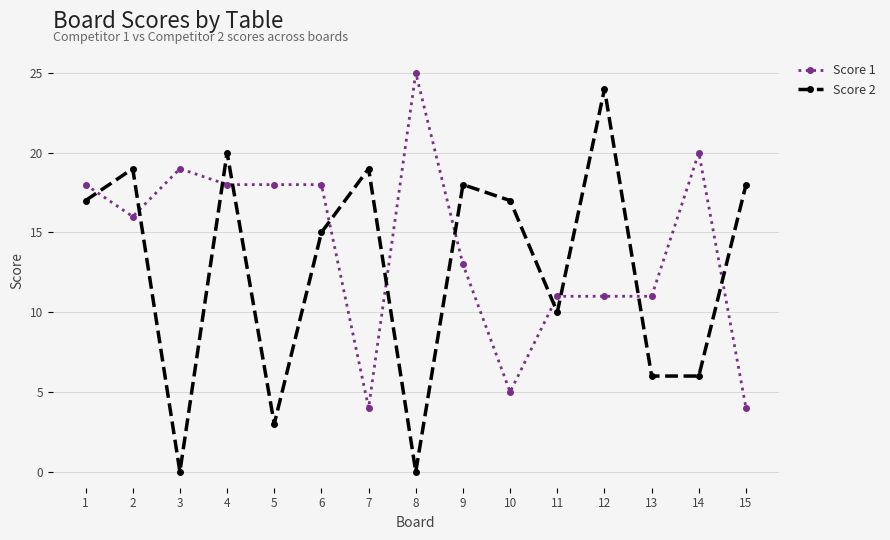

Where is the first local minimum for Score 1?

2